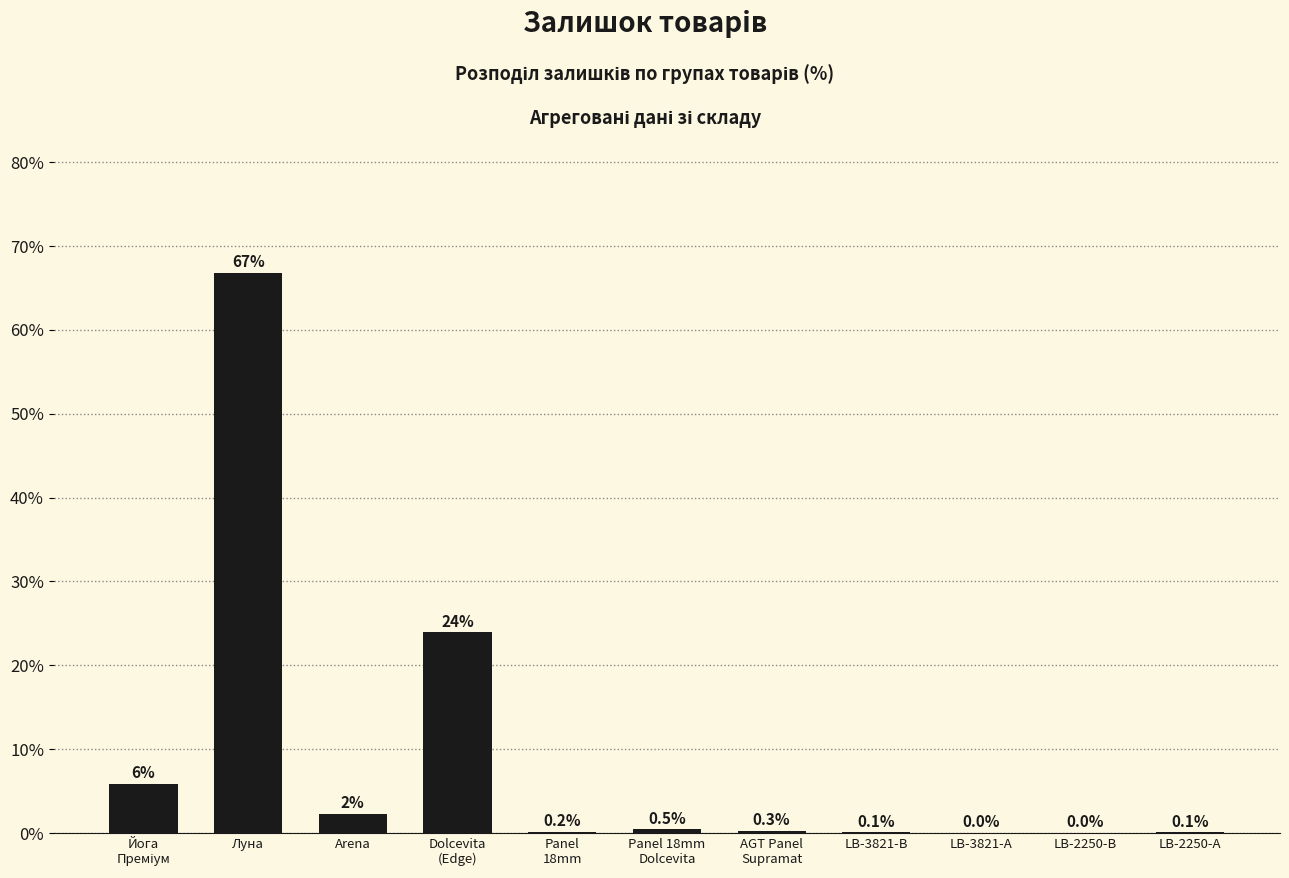

At which label is the value closest to 33?

Dolcevita
(Edge)